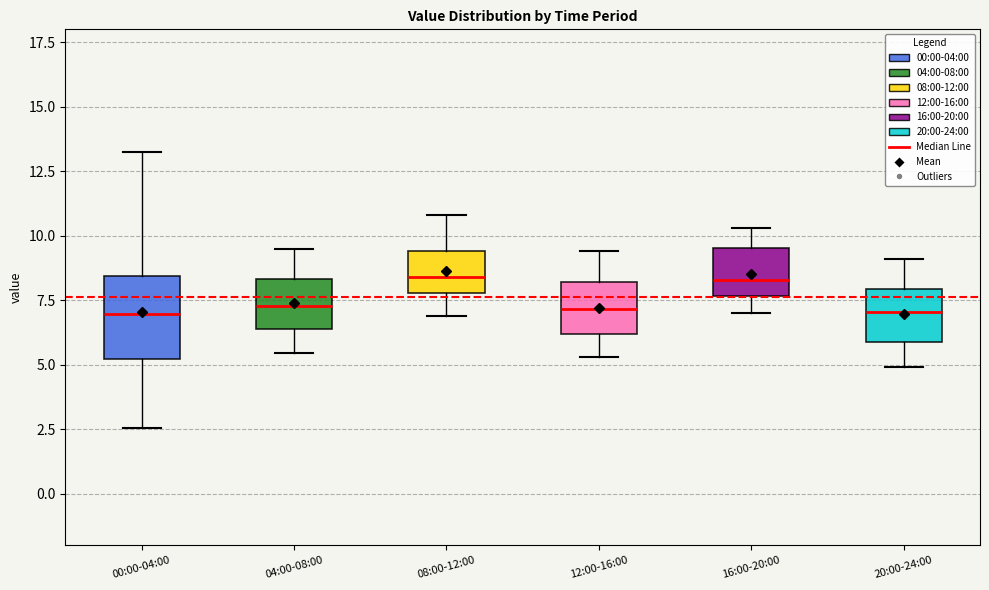

Comparing the boxes themselves (not the whiskers), which one is the tallest?

00:00-04:00